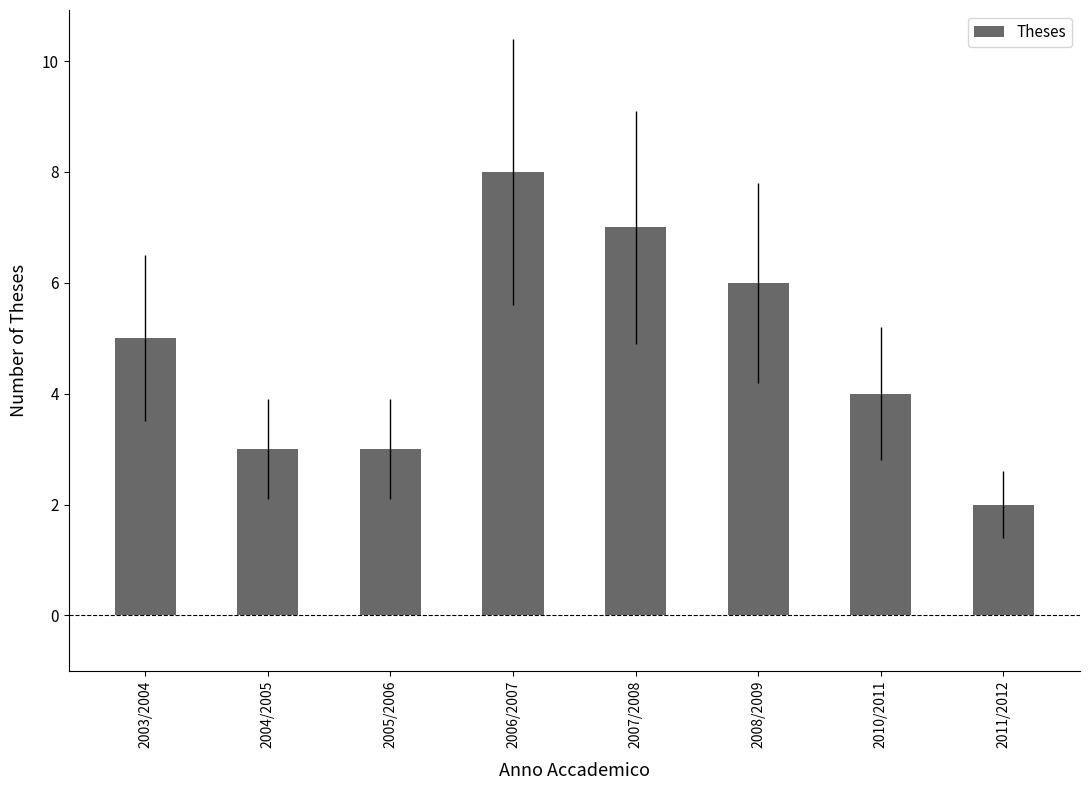

What is the difference between the maximum and minimum values?

6